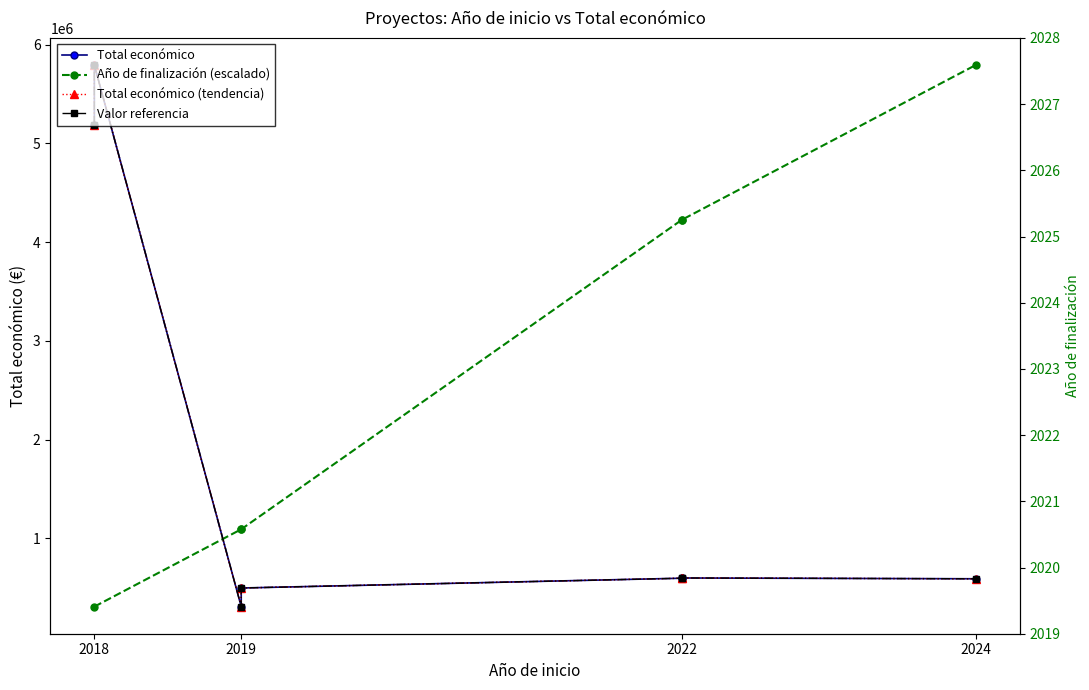

Reading left to right, transcribe all the data shown in this chart.

5187255	5792221	308500	497232	596368	598672	590712